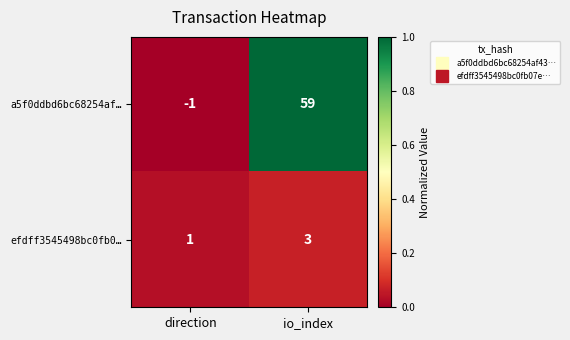

Reading left to right, list all the values displayed in this chart.

a5f0ddbd6bc68254af…: -1	59
efdff3545498bc0fb0…: 1	3